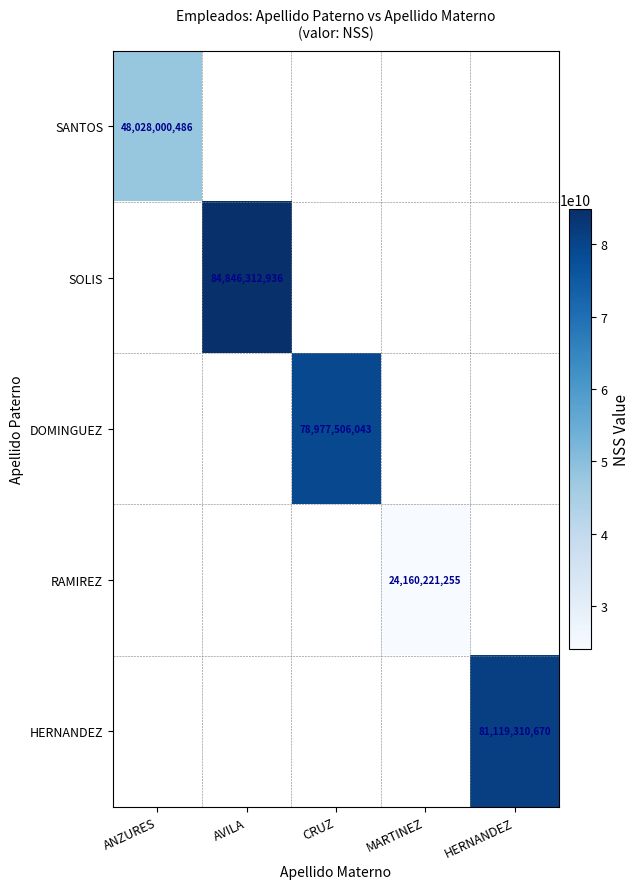

The DOMINGUEZ series shows 48023537569 at CRUZ. True or false?

False